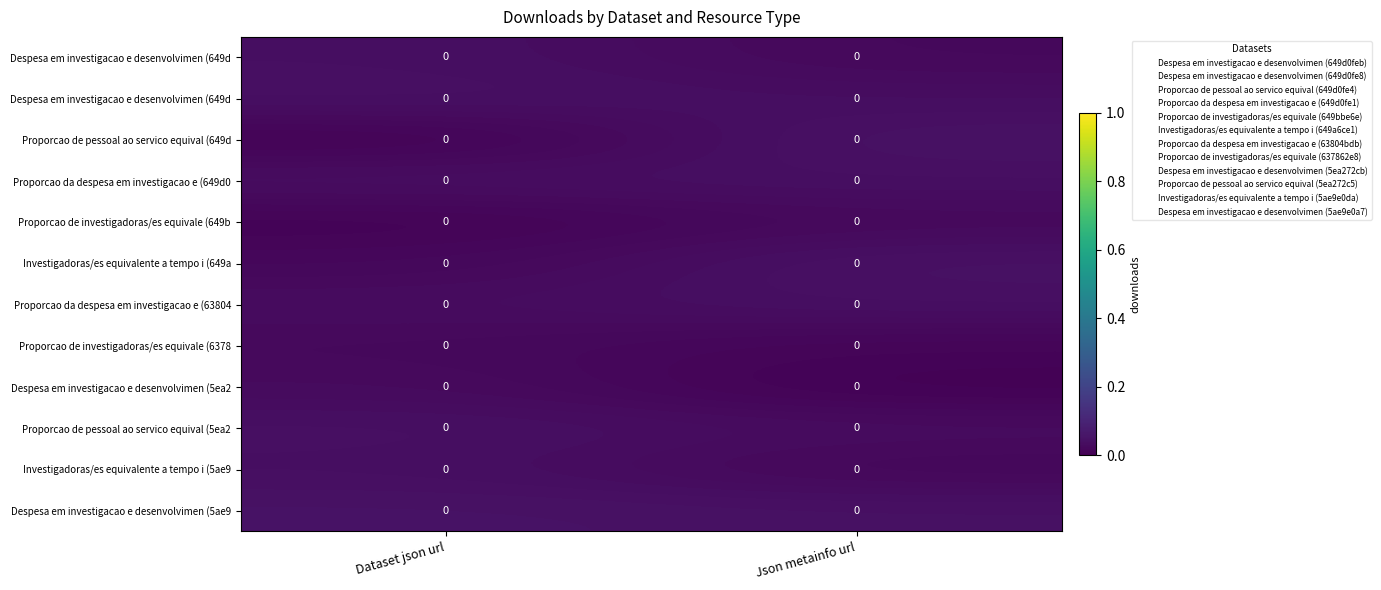

Between Json metainfo url and Dataset json url, which is larger?

Dataset json url